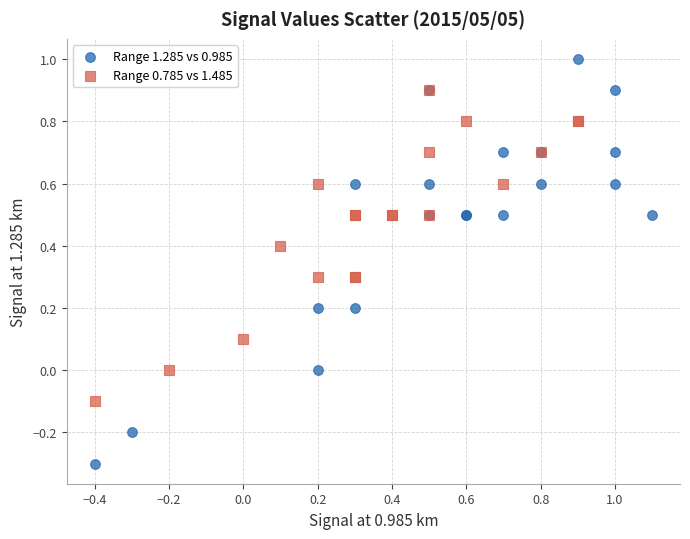

What are all the series names shown in the legend?

Range 1.285 vs 0.985, Range 0.785 vs 1.485